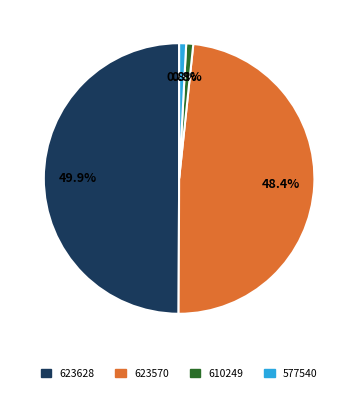

Count the number of slices in the pie.

4